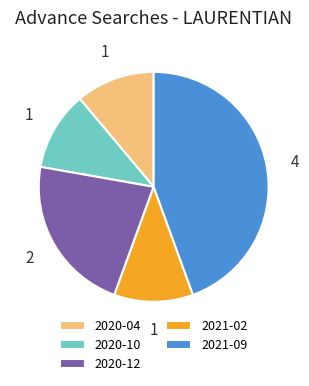

How many segments does this pie chart have?

5